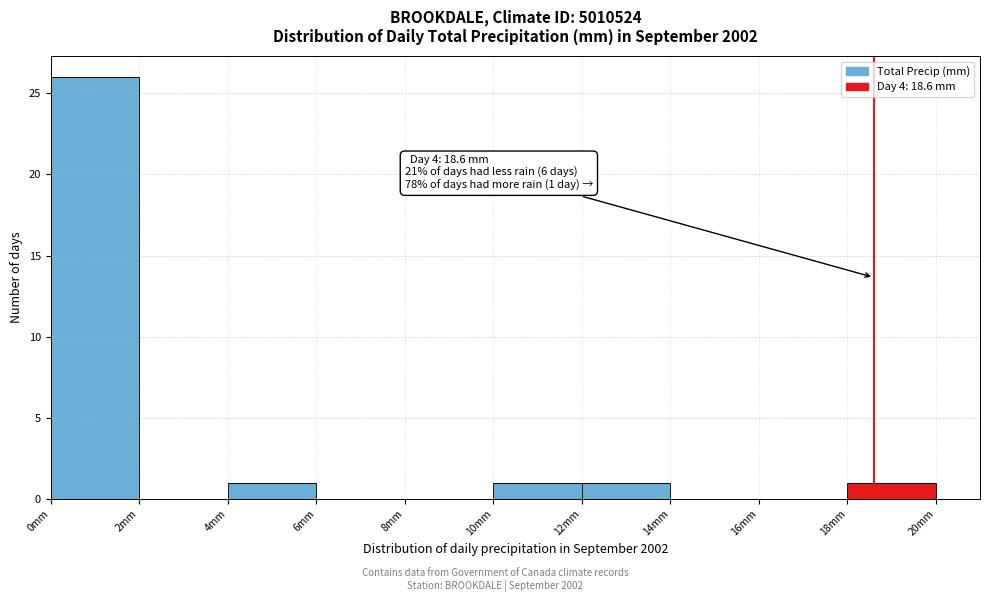

Over which range of the x-axis is the bar tallest?

0 to 2